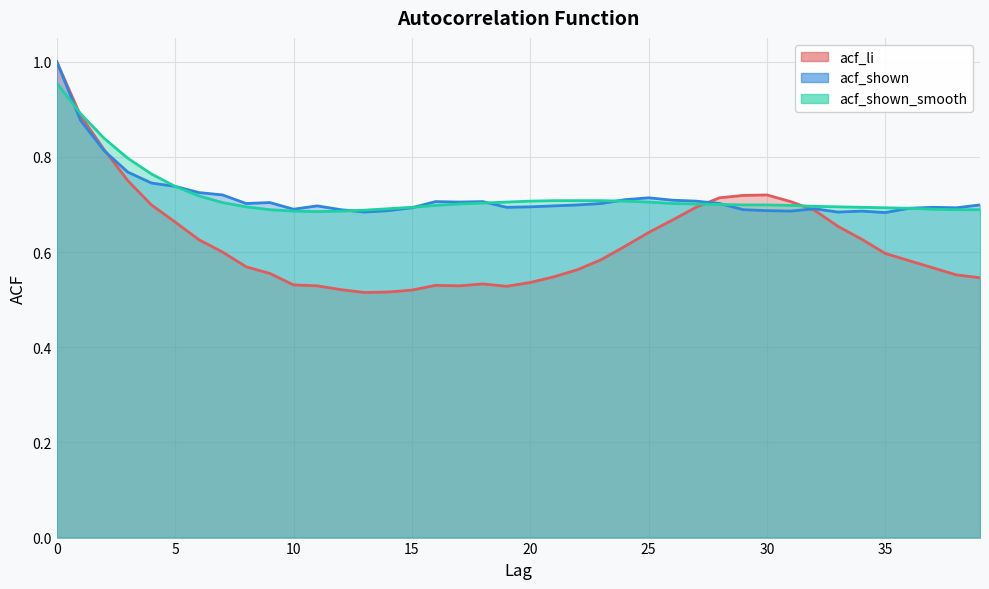

Between 17 and 4, which is larger?

4